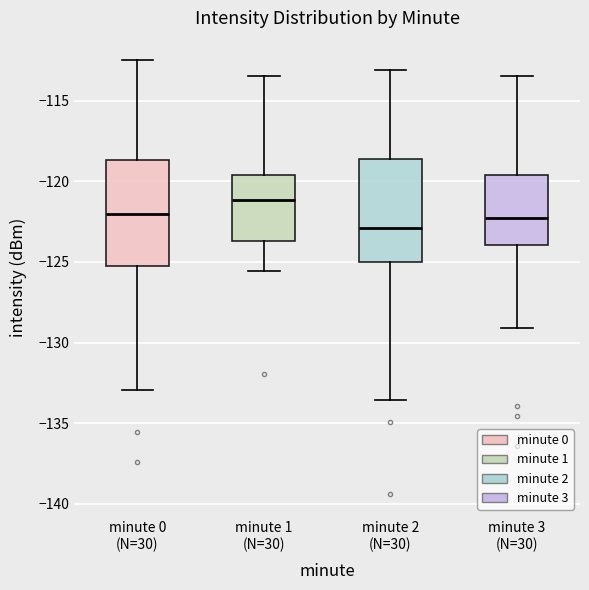

Where does the lower whisker of the box for minute 0 (N=30) end on the y-axis? The values are not printed on the chart, so give them approximately, as read against the axis.

-133.0